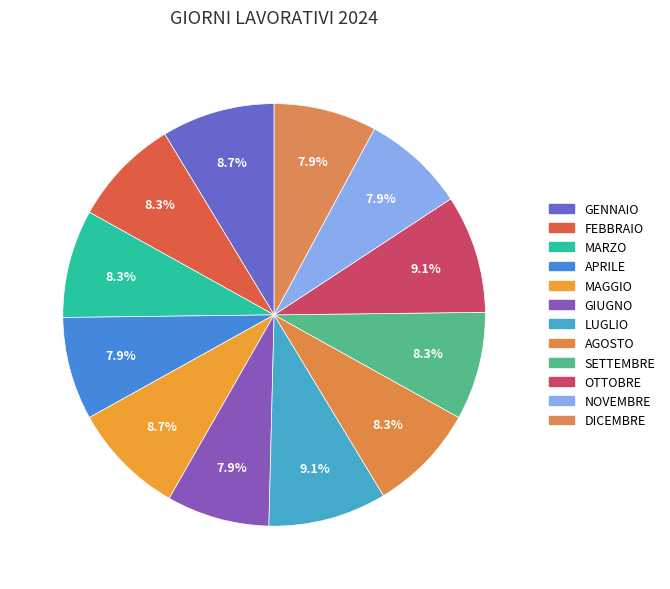

What is the change in value from GENNAIO to SETTEMBRE?

-1